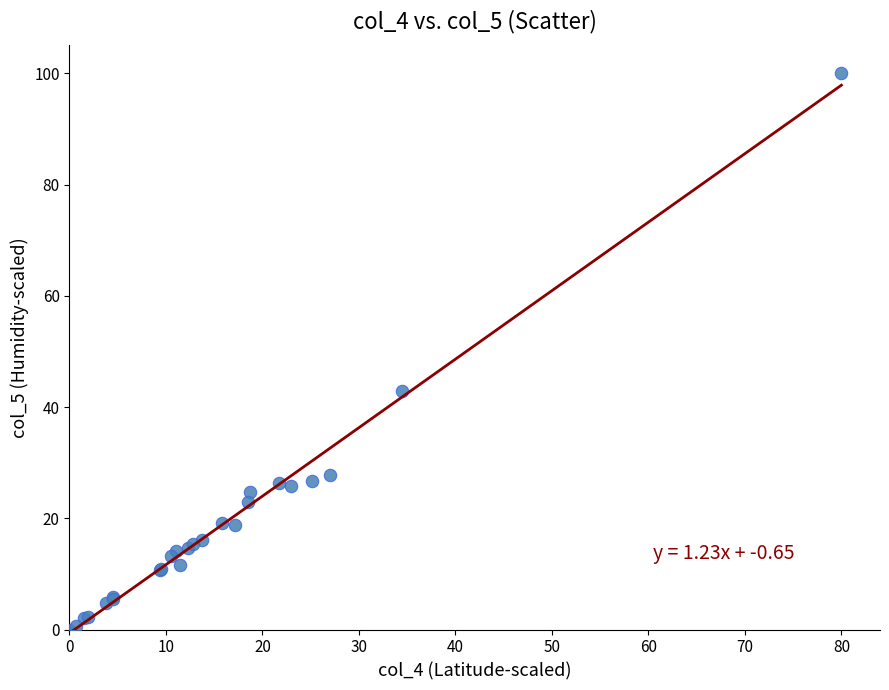

What Y value in the scatter plot is closest to 50?

43.0